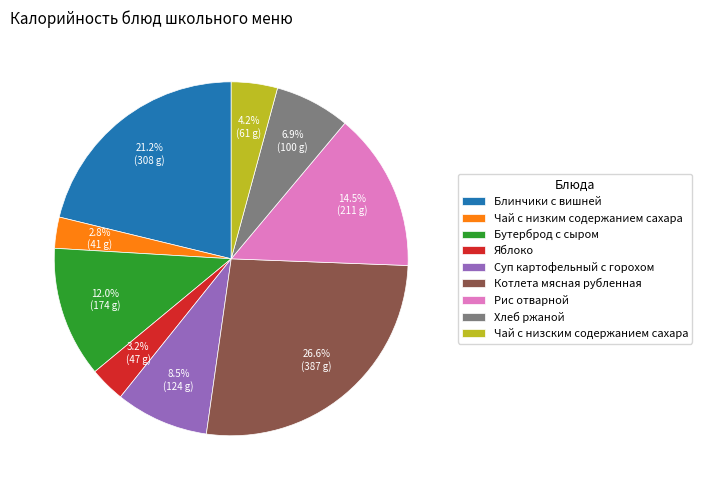

How much of the chart is everything except Хлеб ржаной?

93.1%